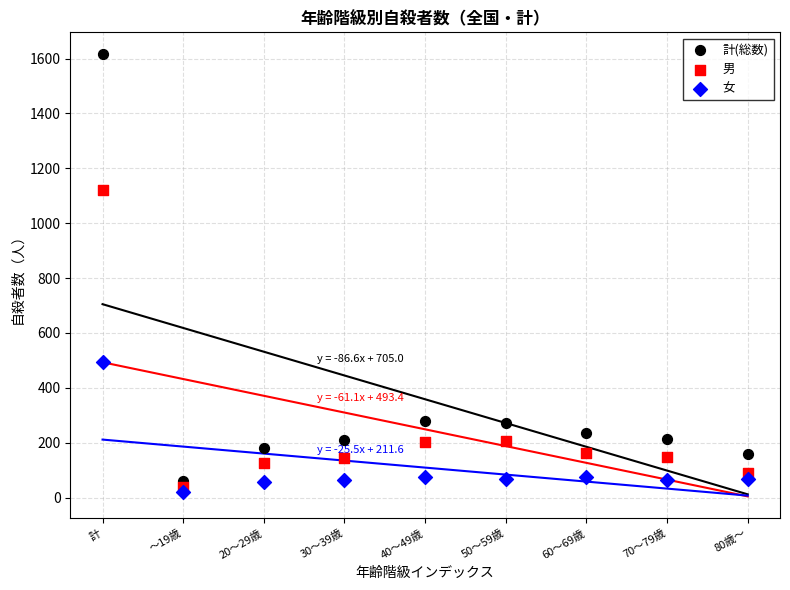

Which series reaches the minimum Y coordinate?

女